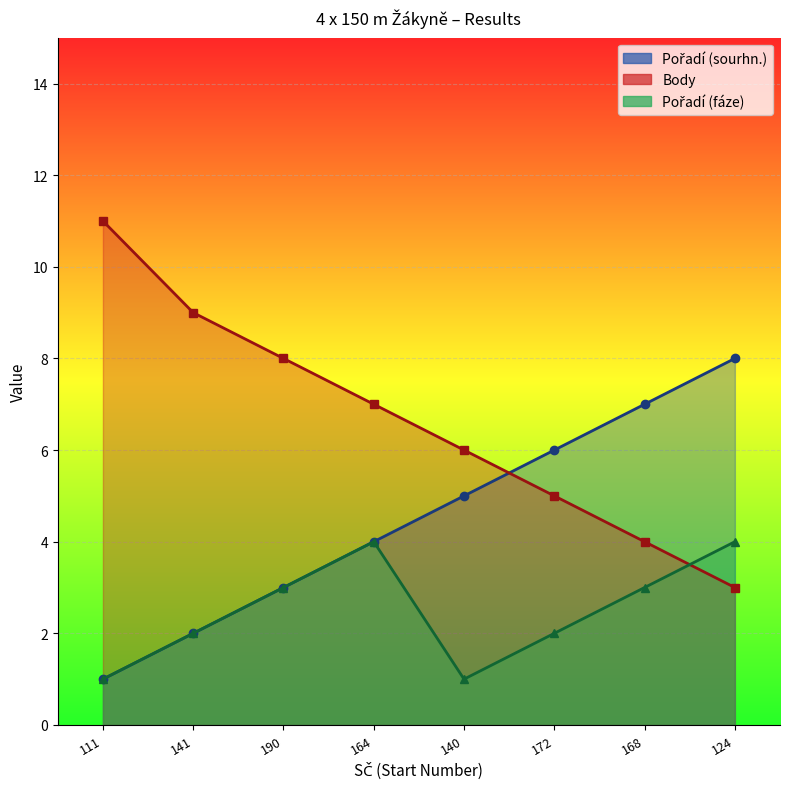

Which category has the lowest value in the Body series?

124